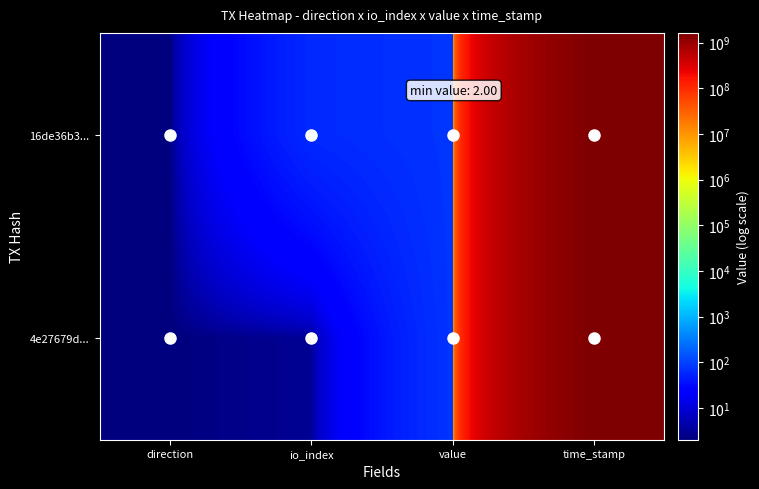

Rank the series at value from highest to lowest value.

16de36b3..., 4e27679d...